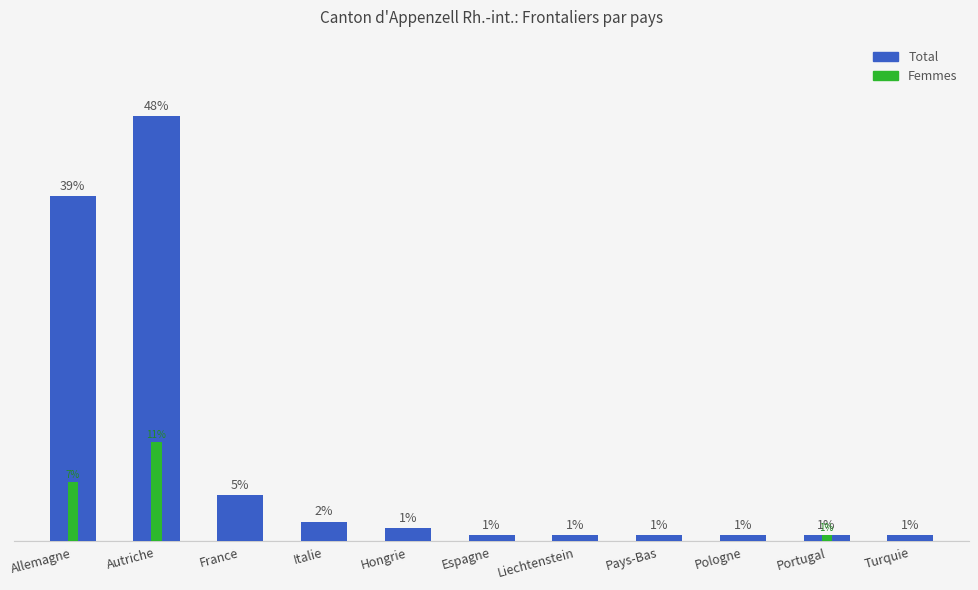

Which series has the widest spread of values?

Total